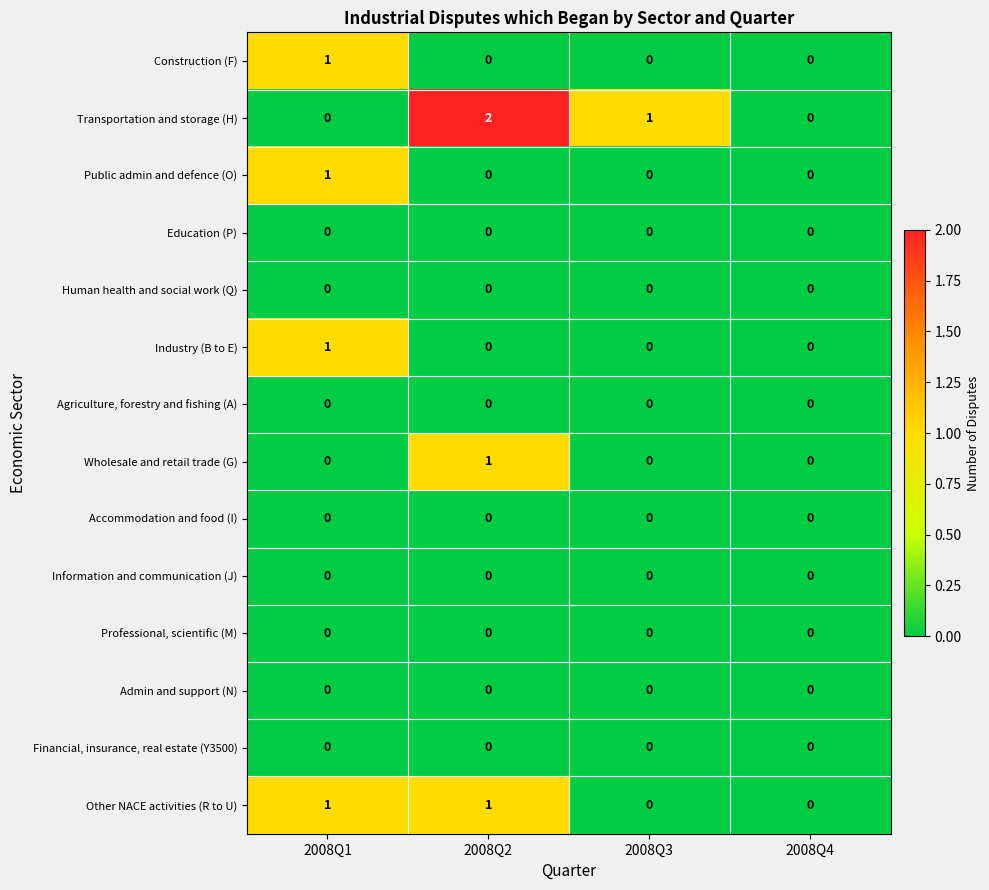

Which label corresponds to the largest value in the chart?

2008Q2